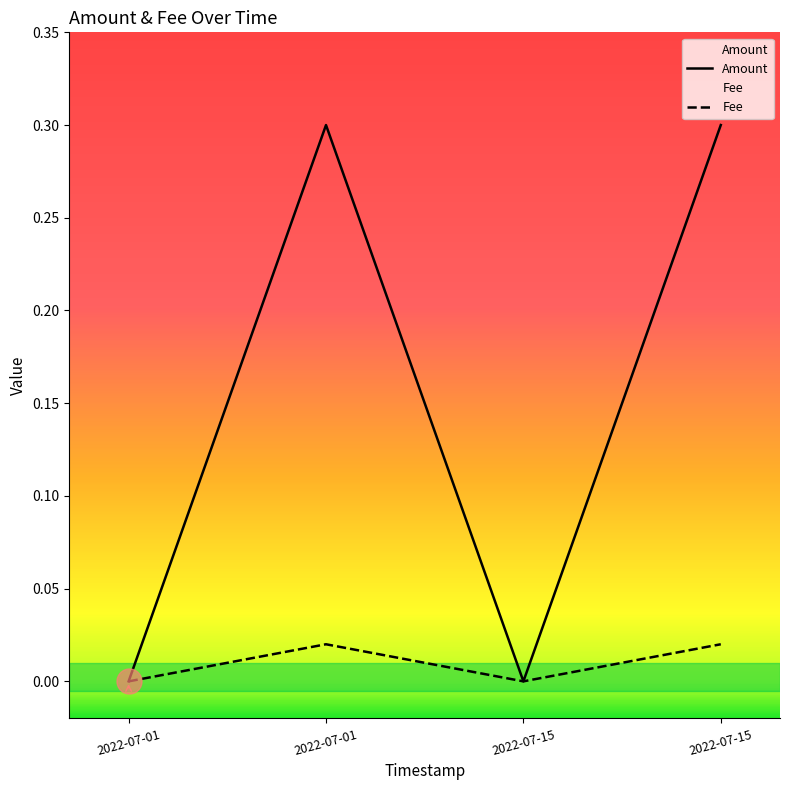

Reading left to right, list all the values displayed in this chart.

Amount: 0.0	0.3	0.0	0.3
Fee: 0.0	0.0	0.0	0.0